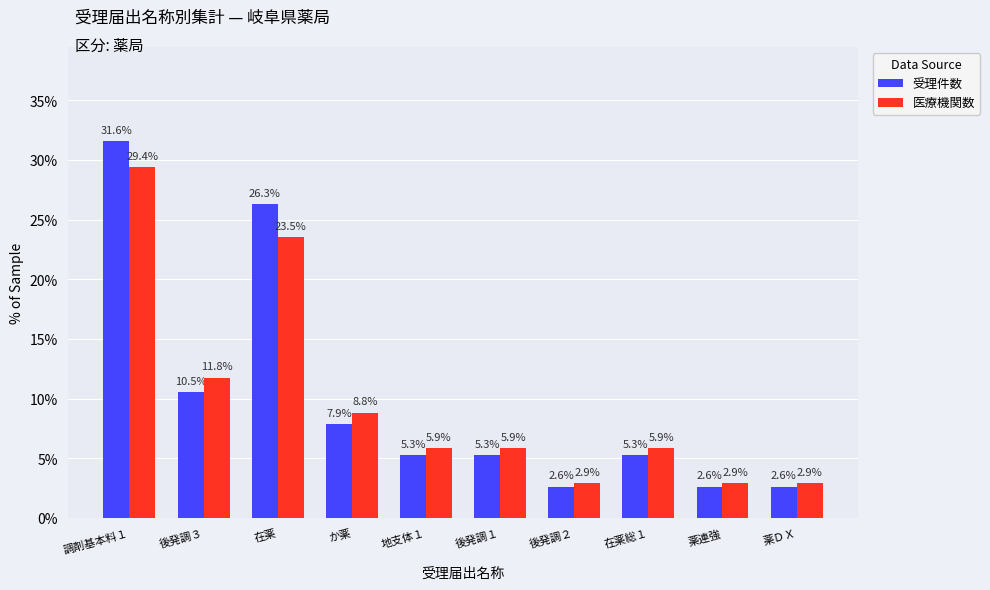

The value of 受理件数 at 後発調３ is 3.2. True or false?

False